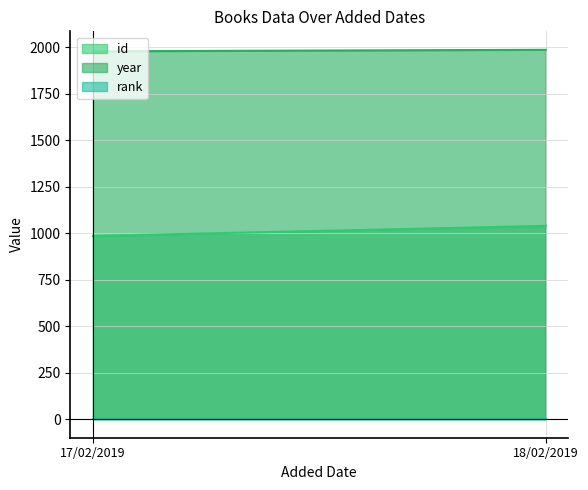

How many lines are shown in the chart?

3